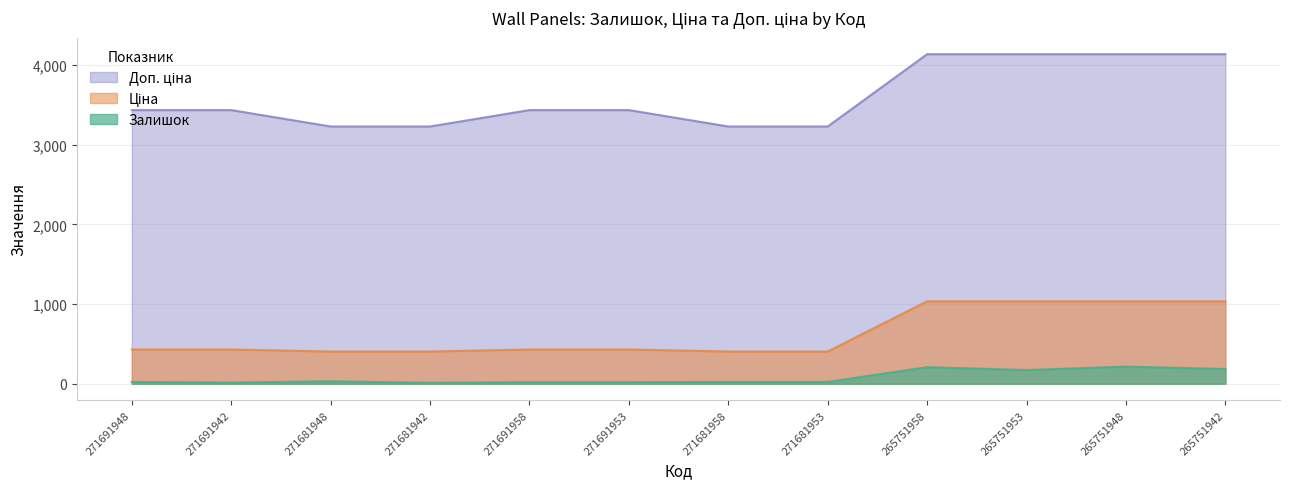

At how many categories does at least one series exceed 1884?

12